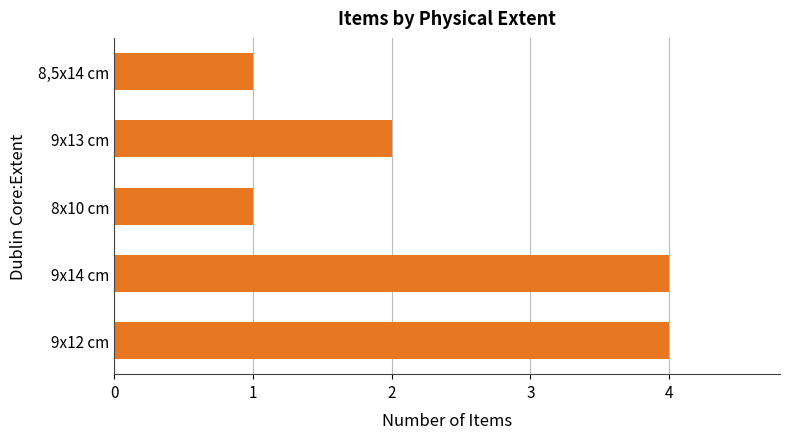

What is the greatest value displayed?

4